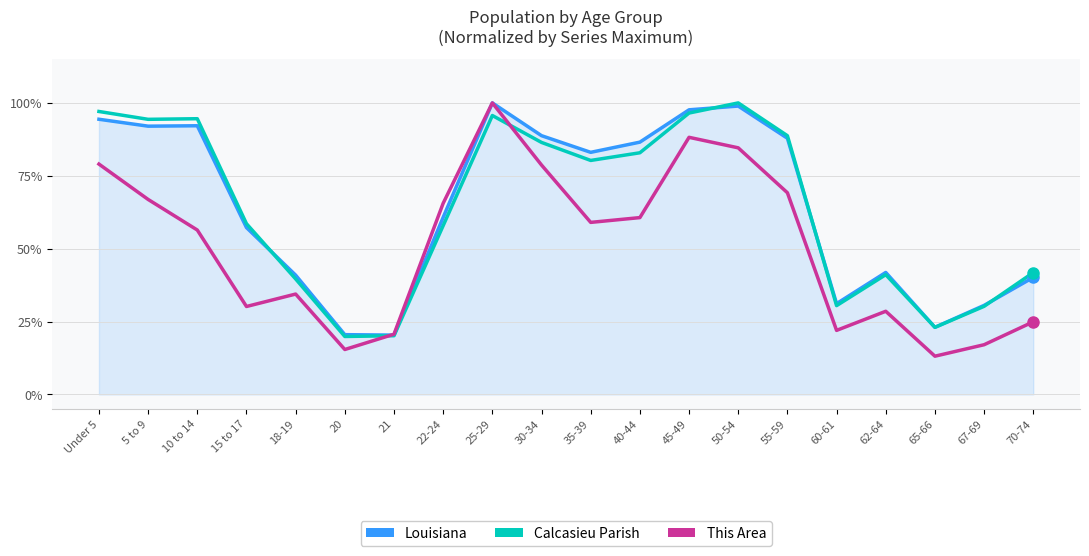

Does the chart display data point markers on the line(s)?

No